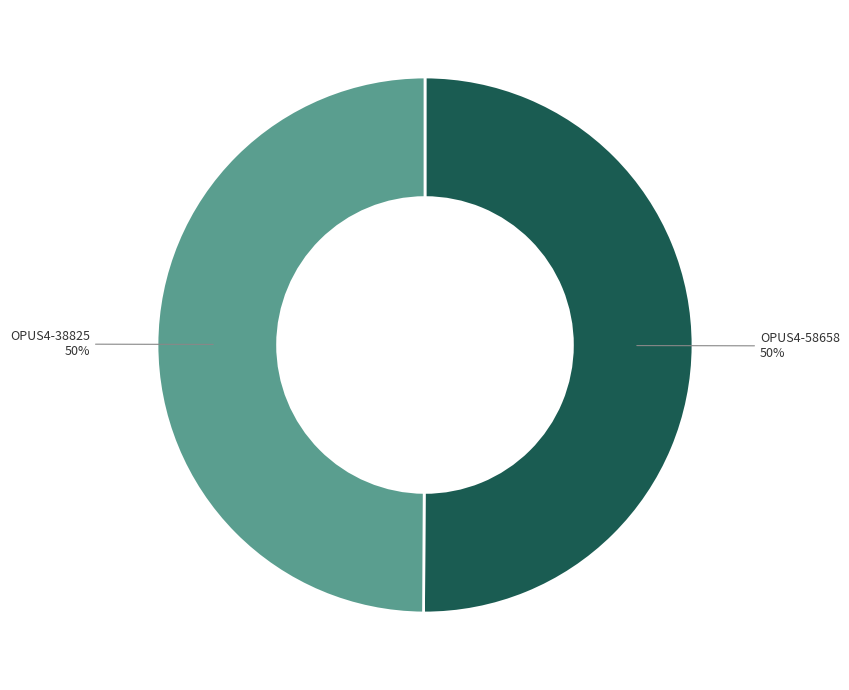

Is the sum of OPUS4-58658 and OPUS4-38825 greater than half?

Yes